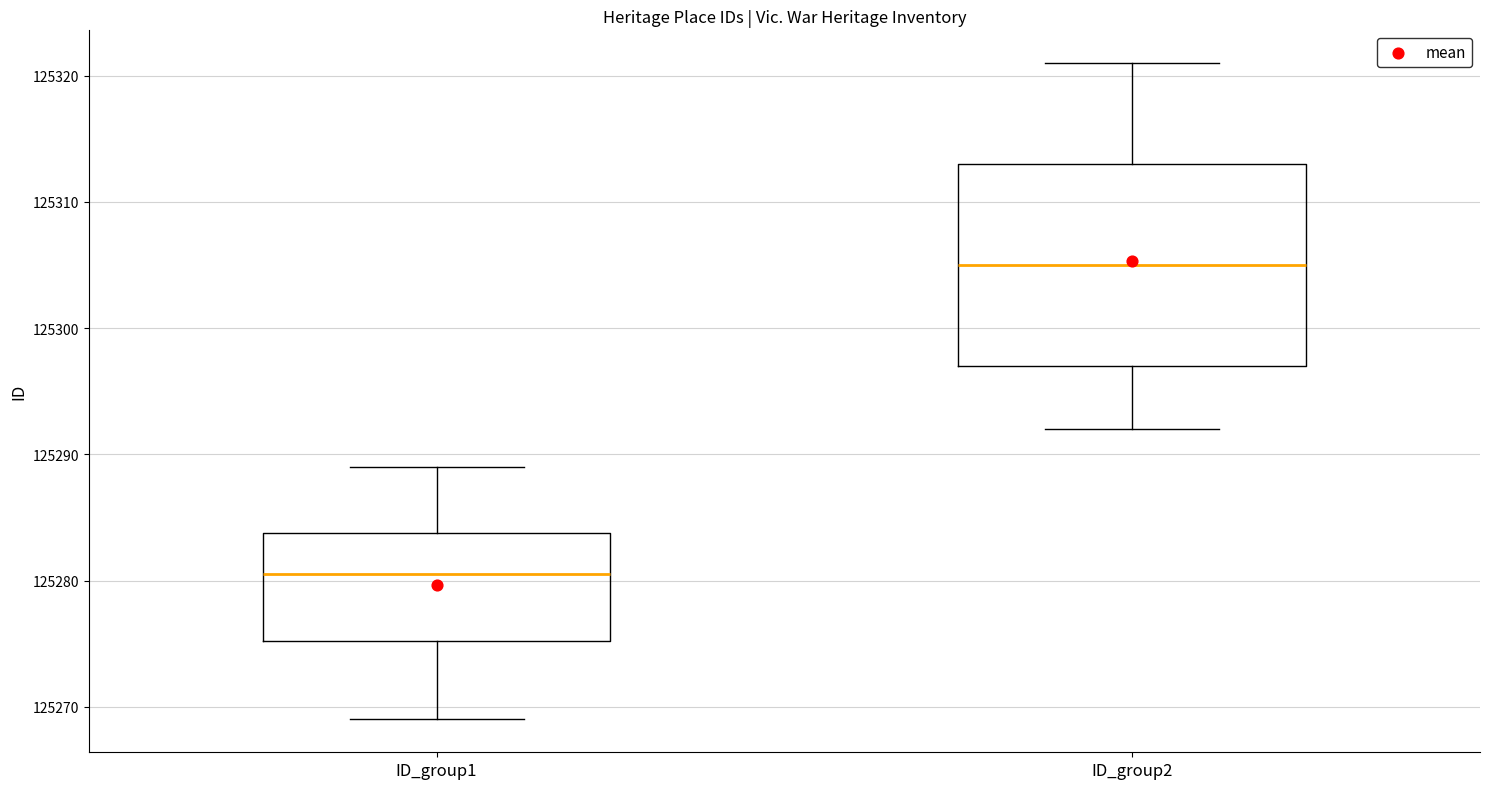

Where is the lower edge of the box for ID_group1 on the y-axis? The values are not printed on the chart, so give them approximately, as read against the axis.

125275